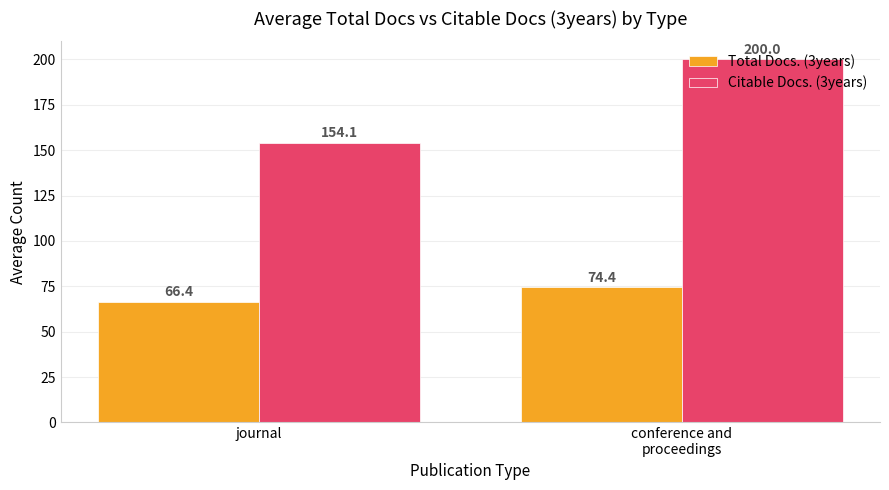

Reading left to right, list all the values displayed in this chart.

Total Docs. (3years): 66.4	74.4
Citable Docs. (3years): 154.1	200.0